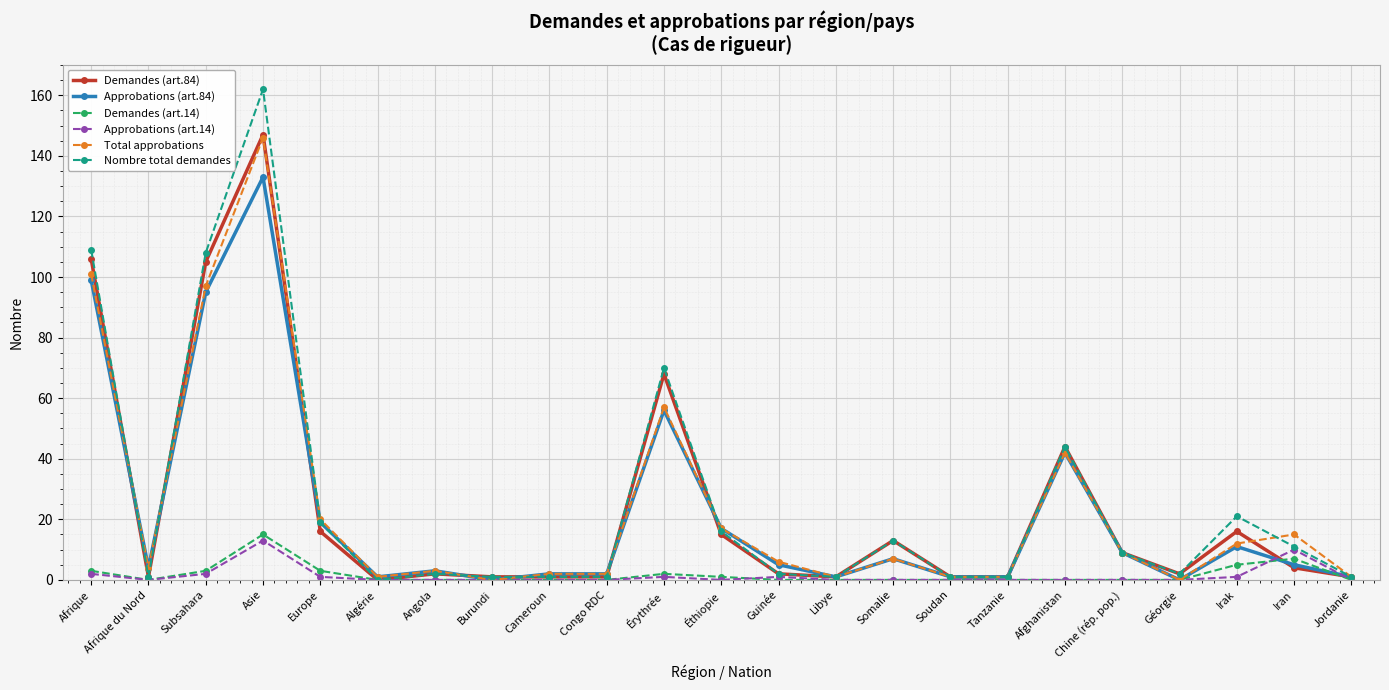

Is it true that Total approbations equals 146 at Asie?

True